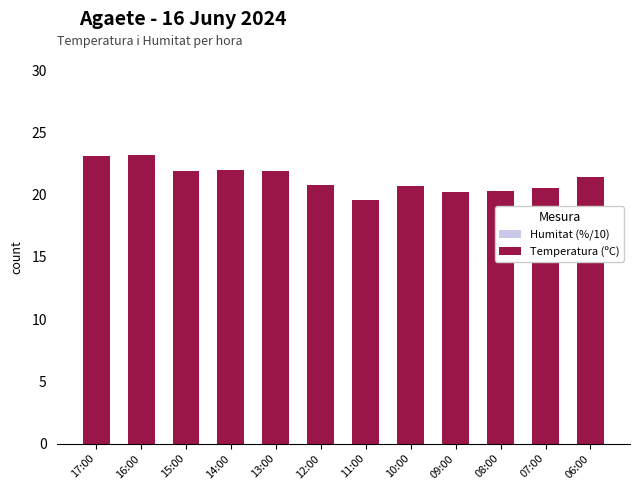

Where is Humitat (%/10) nearest to the value 6?

16:00